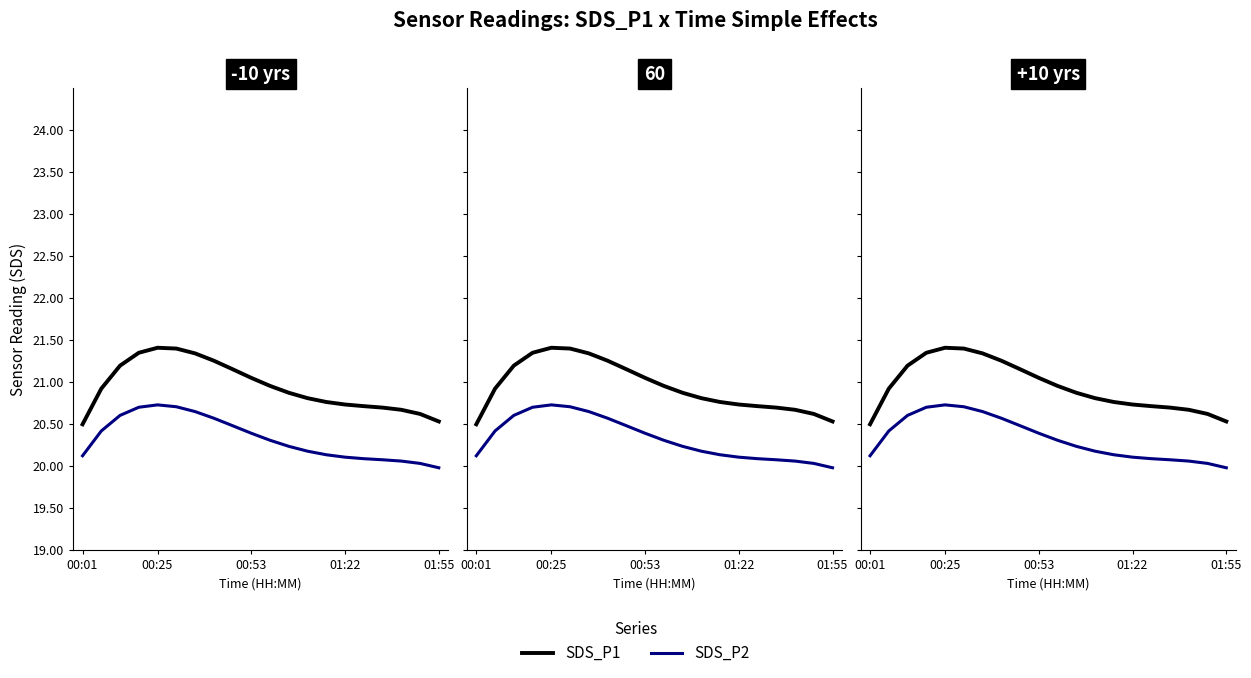

Between 8 and 11, which is larger?

8